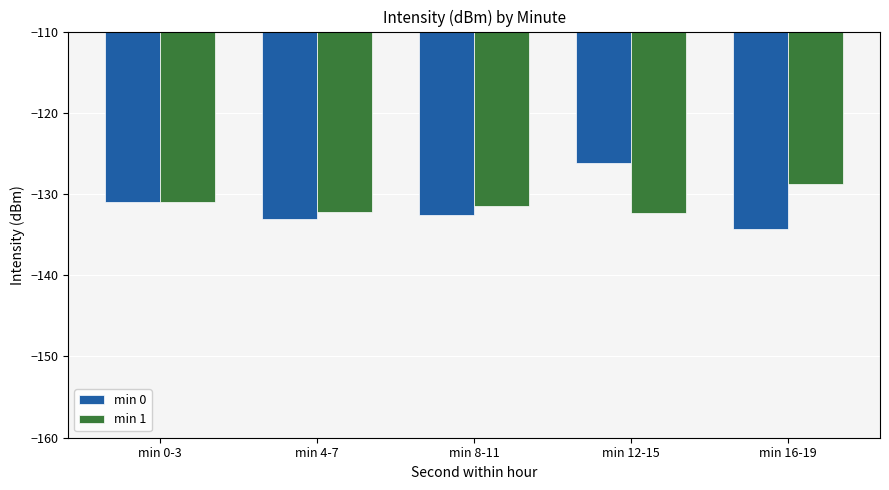

What position from the left is min 4-7?

2